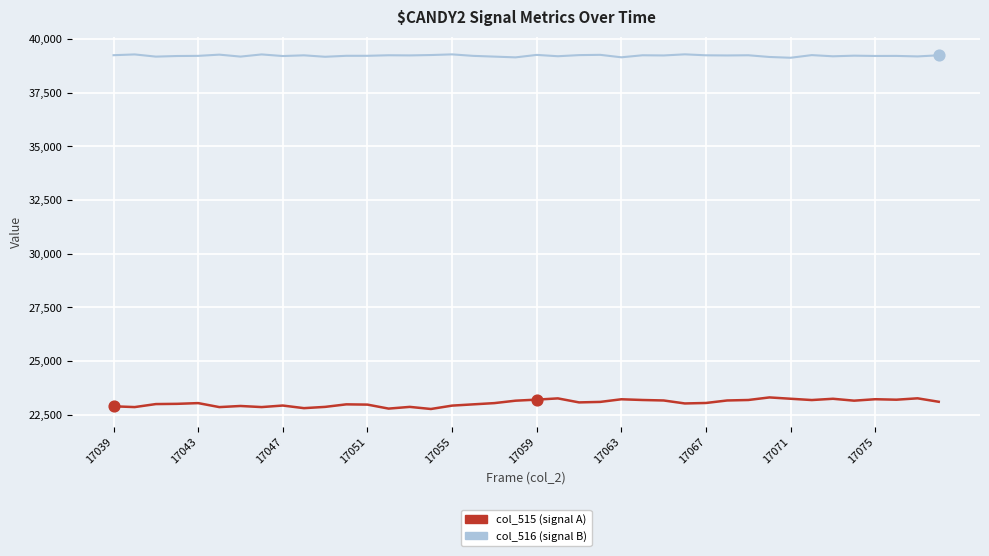

What is the greatest value displayed?

39292